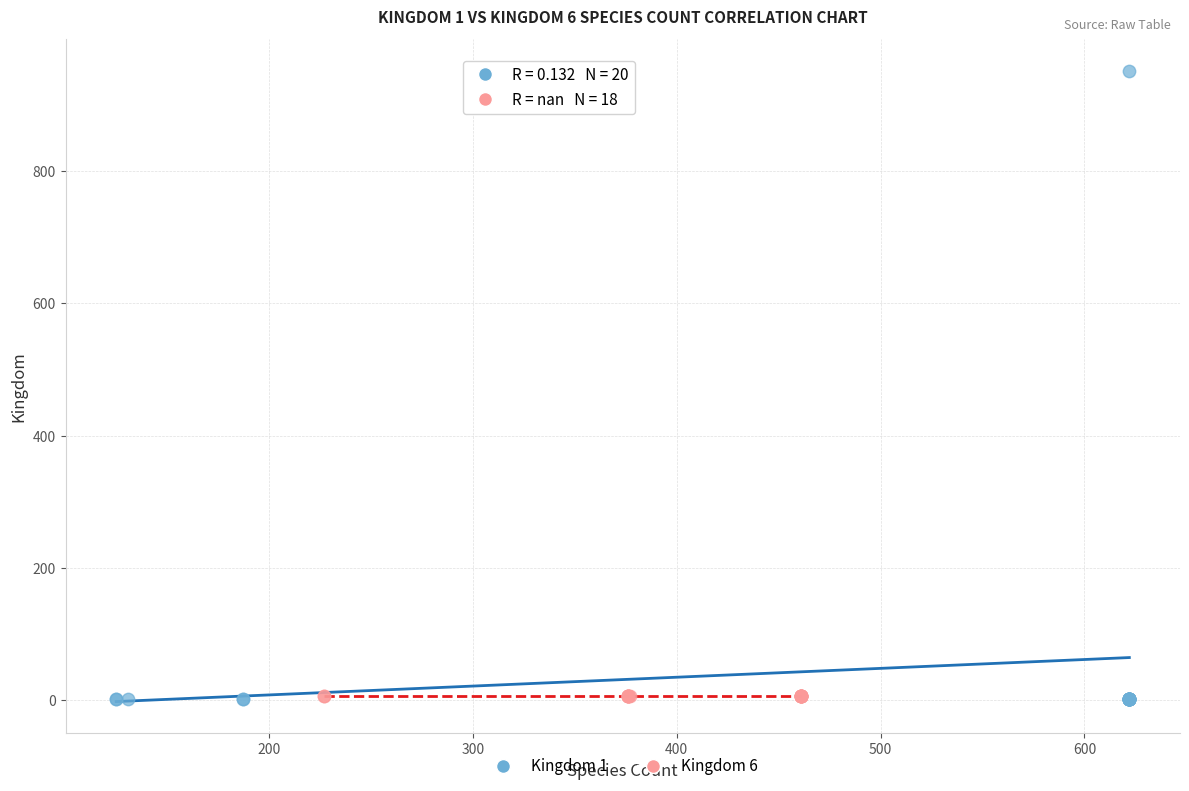

Which series contains the highest Y value?

Kingdom 1